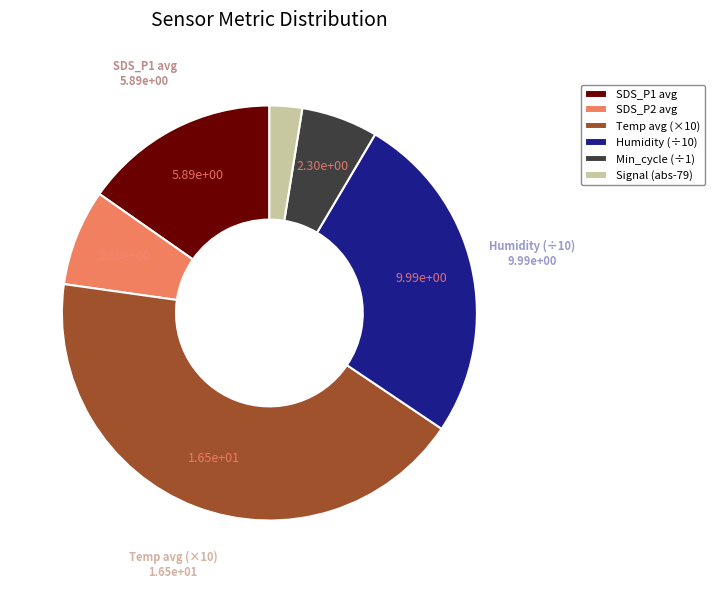

Count the number of slices in the pie.

6